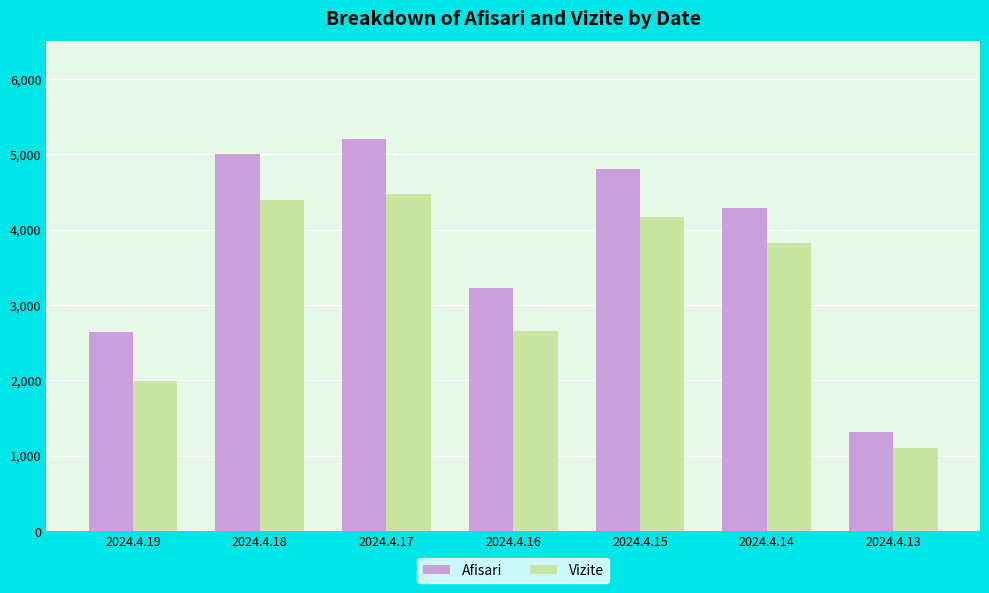

How many data points in Afisari are less than 4294?

3